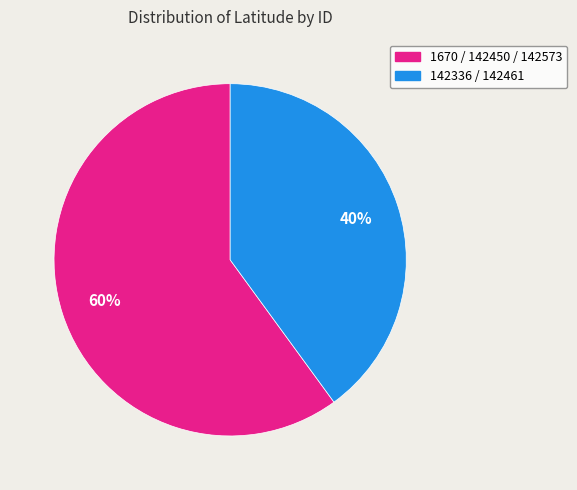

How many segments does this pie chart have?

2